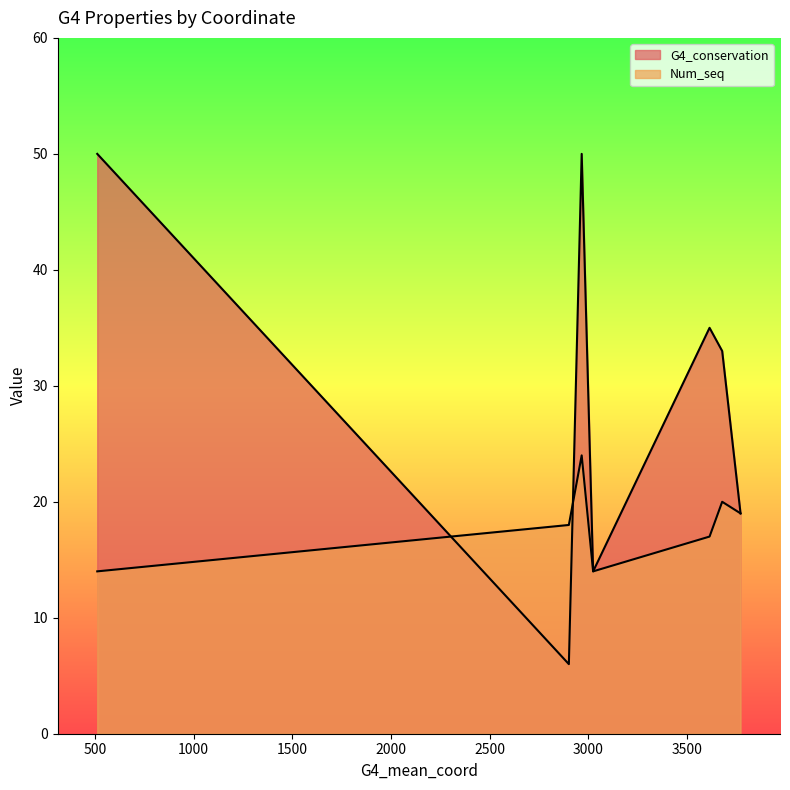

Does the chart display data point markers on the line(s)?

No